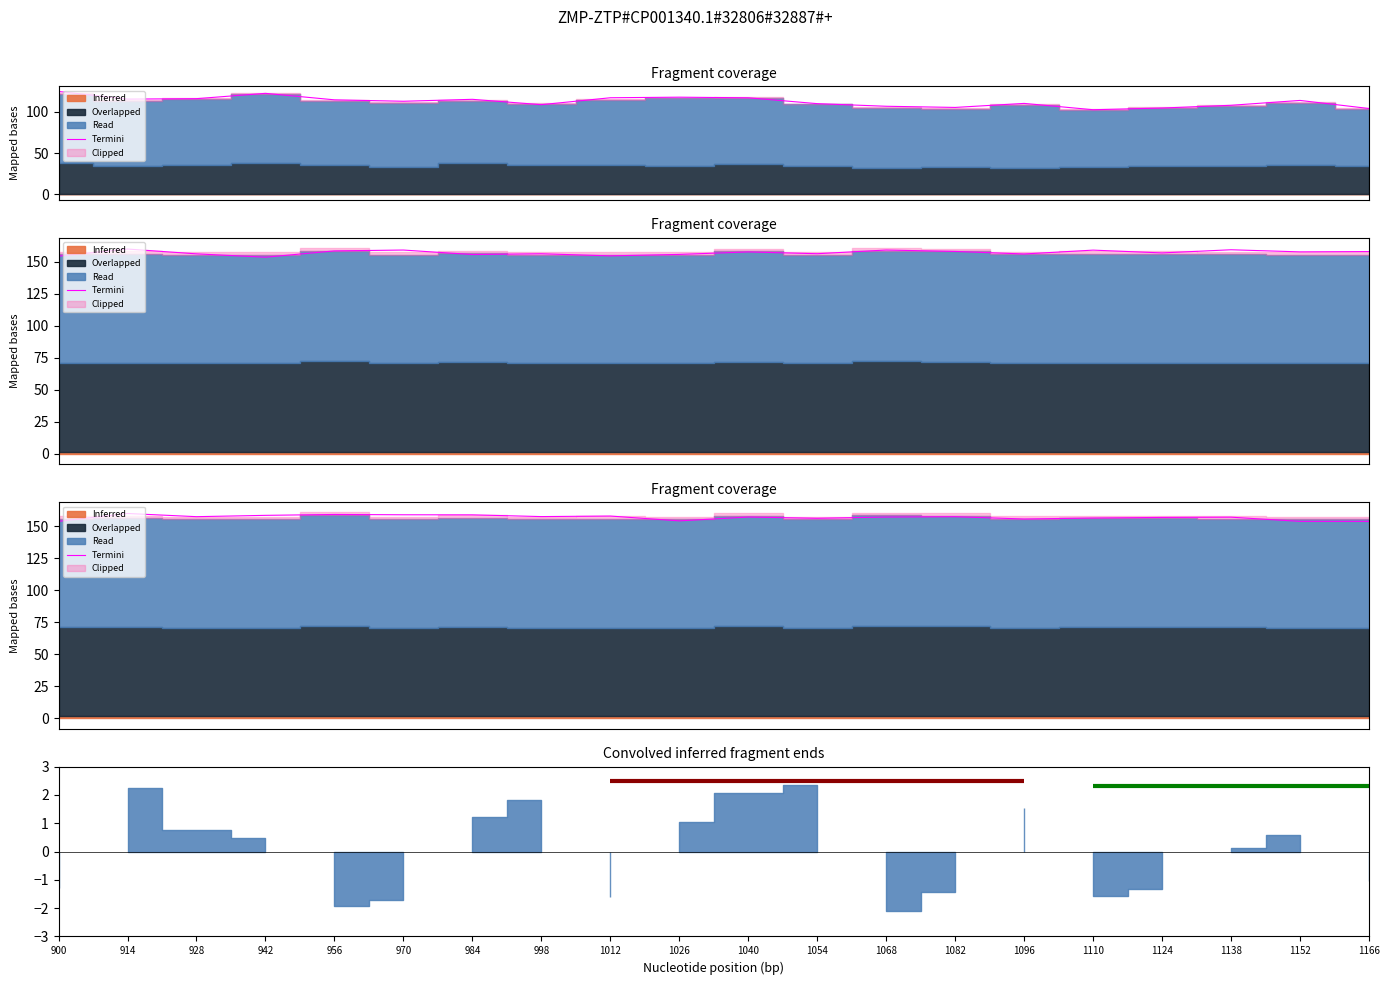

What is the maximum value shown in the chart?

160.1